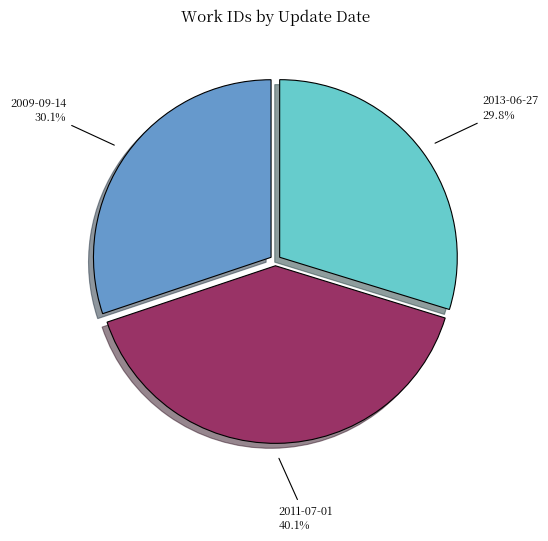

What is the ratio of the value at 2011-07-01 to the value at 2009-09-14?

1.3